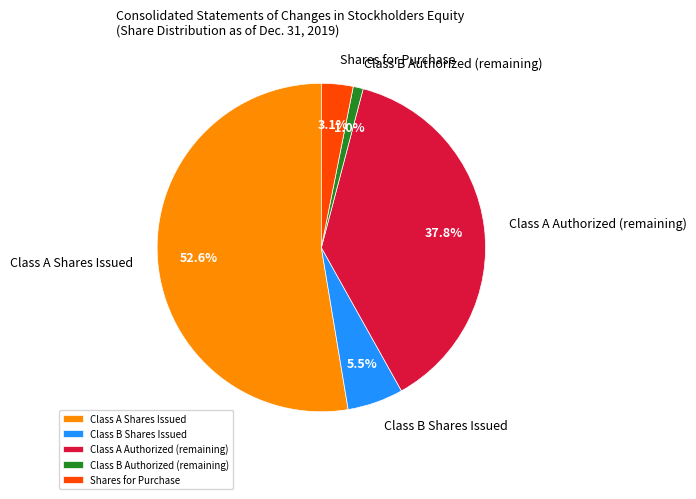

Which category has the smallest portion of the pie?

Class B Authorized (remaining)